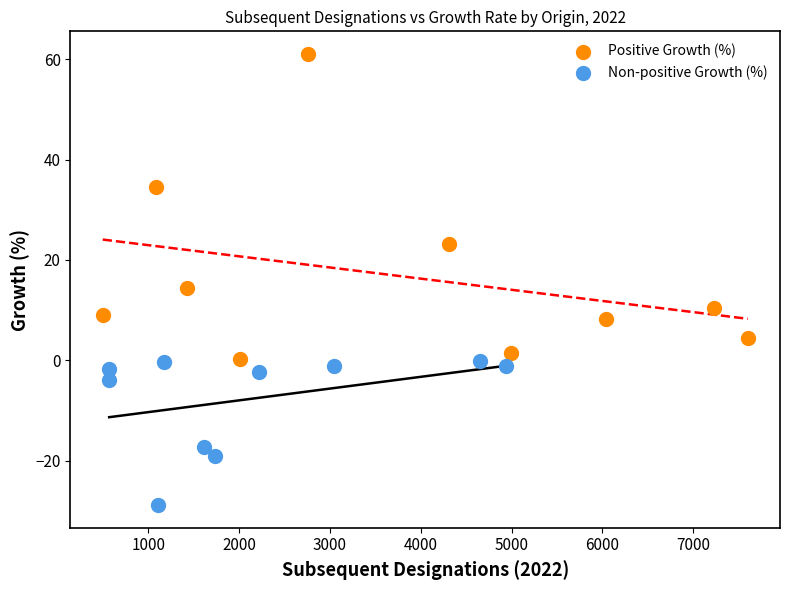

Which series has the widest spread of Y values?

Positive Growth (%)